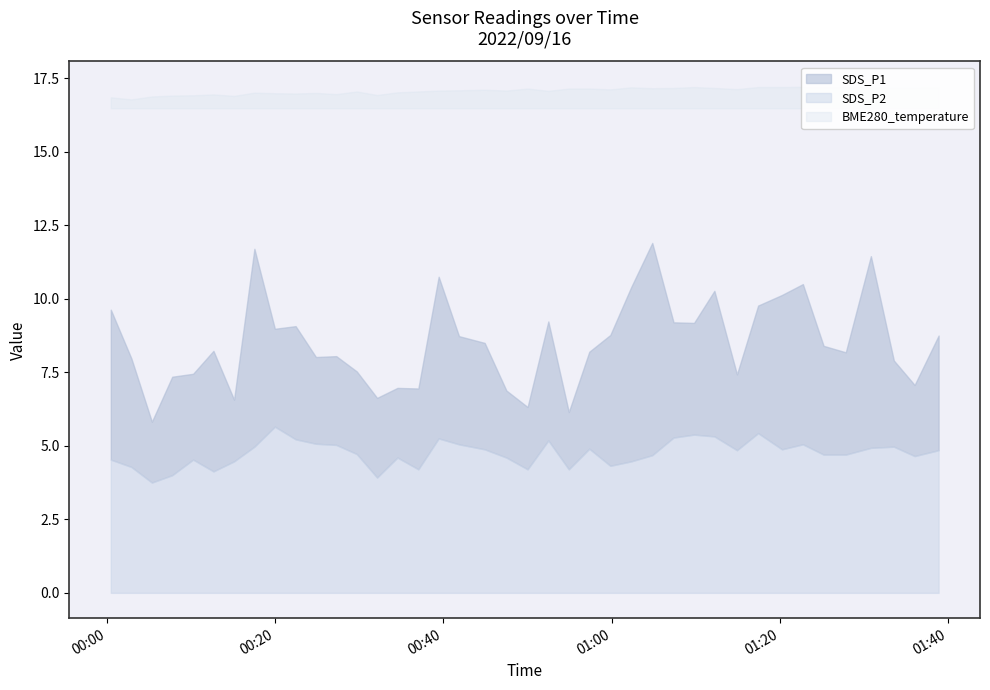

Is it true that SDS_P1 equals 9.0 at 2022/09/16 00:19:59?

True